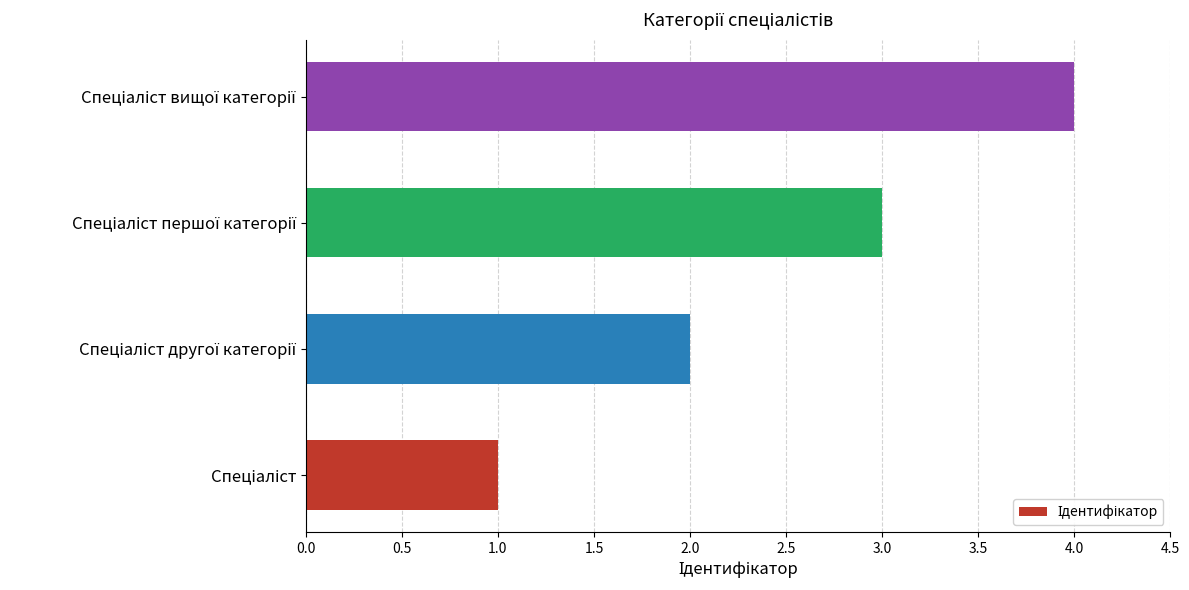

What is the sum of all values?

10